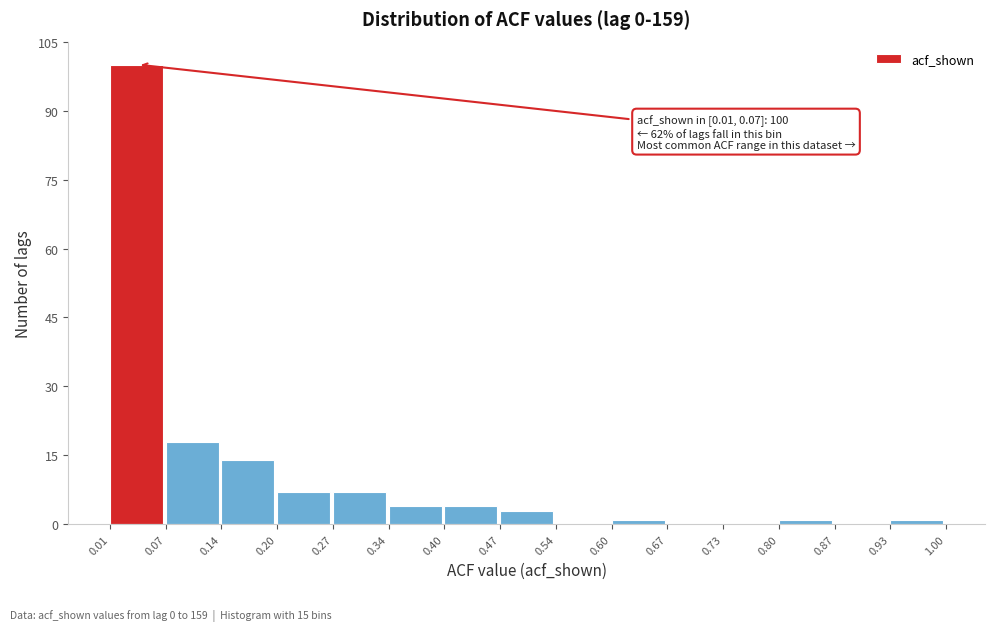

Over which range of the x-axis is the bar tallest?

0.01 to 0.07